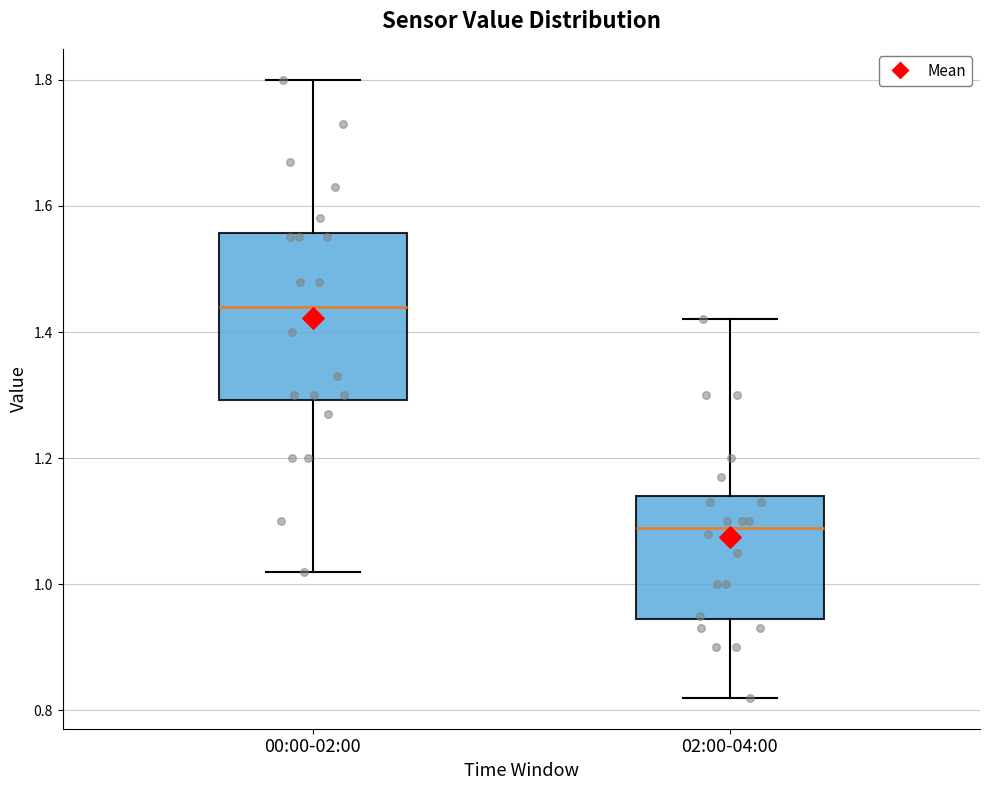

Which box's median line is the highest?

00:00-02:00